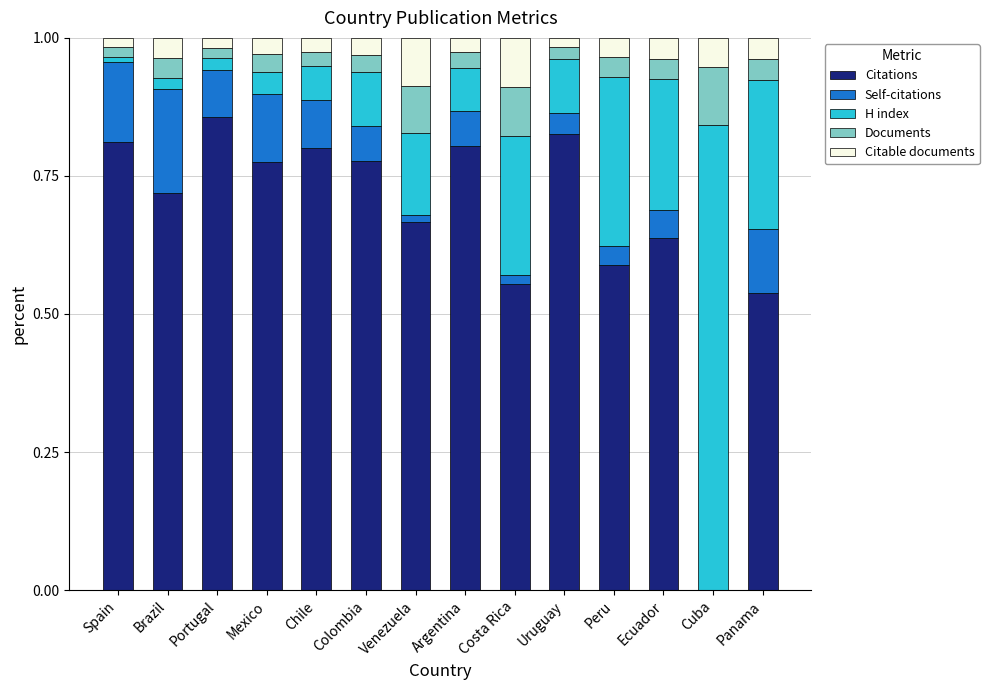

True or false: Citations has a value of 1.1 at Brazil.

False